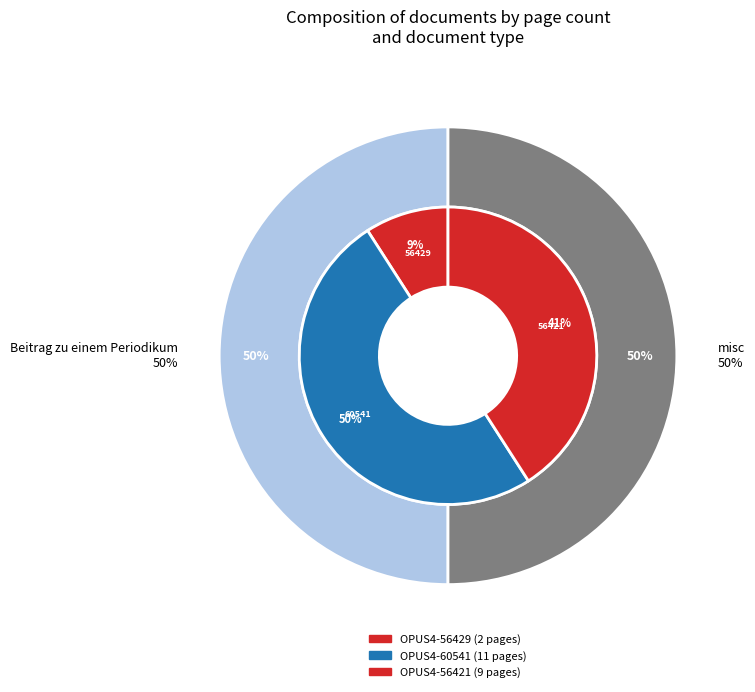

Count the number of slices in the pie.

3